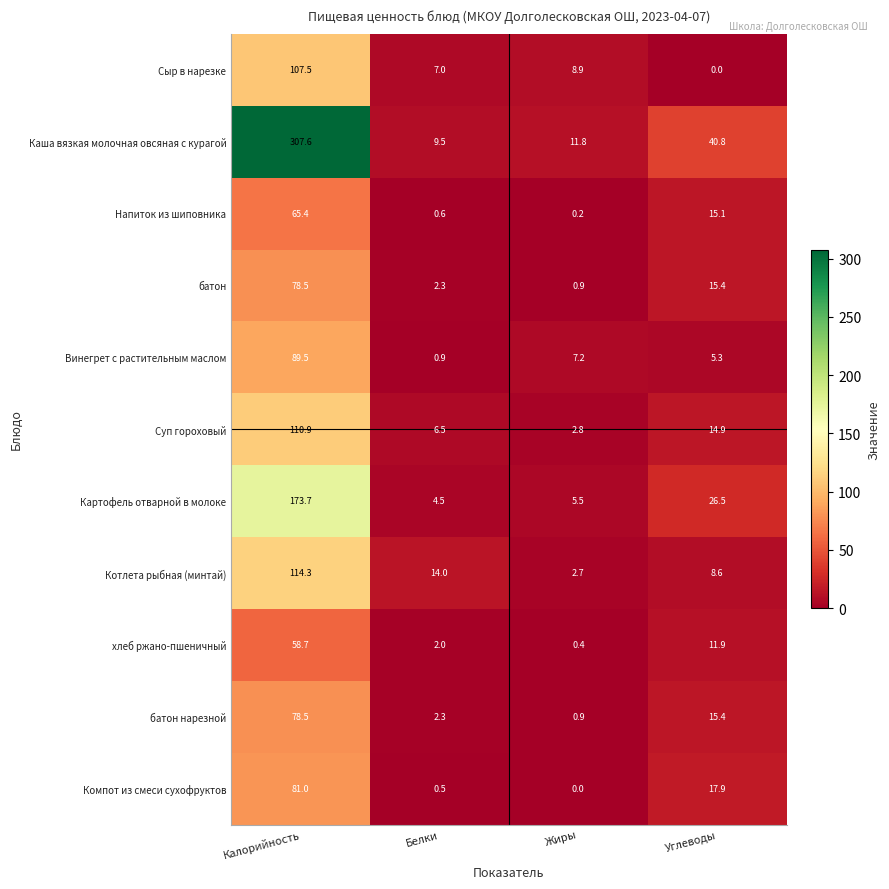

Which series has the largest range (max minus min)?

Каша вязкая молочная овсяная с курагой